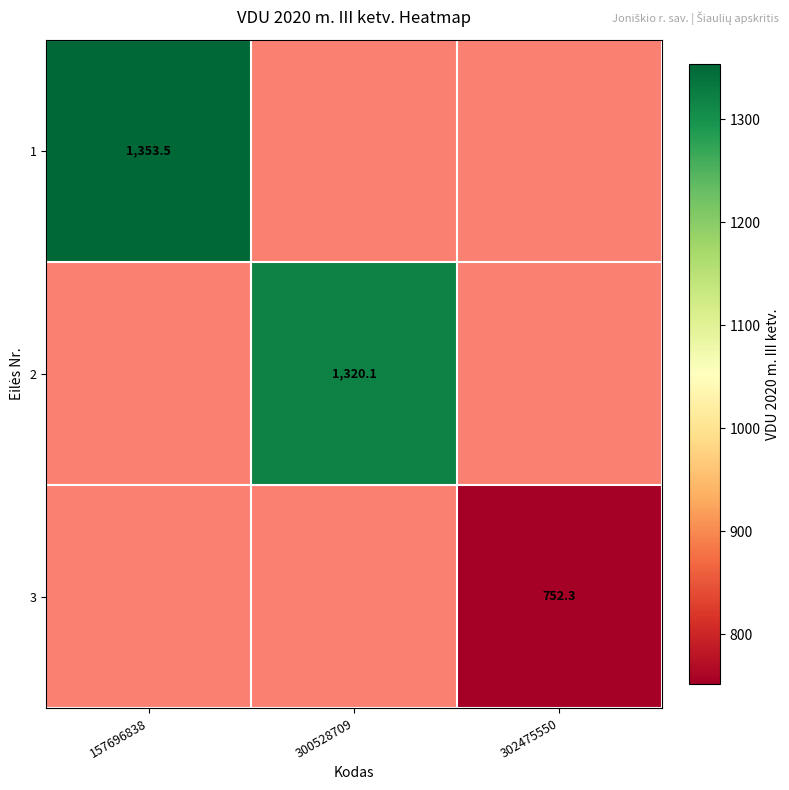

Rank the series at 300528709 from highest to lowest value.

1, 2, 3